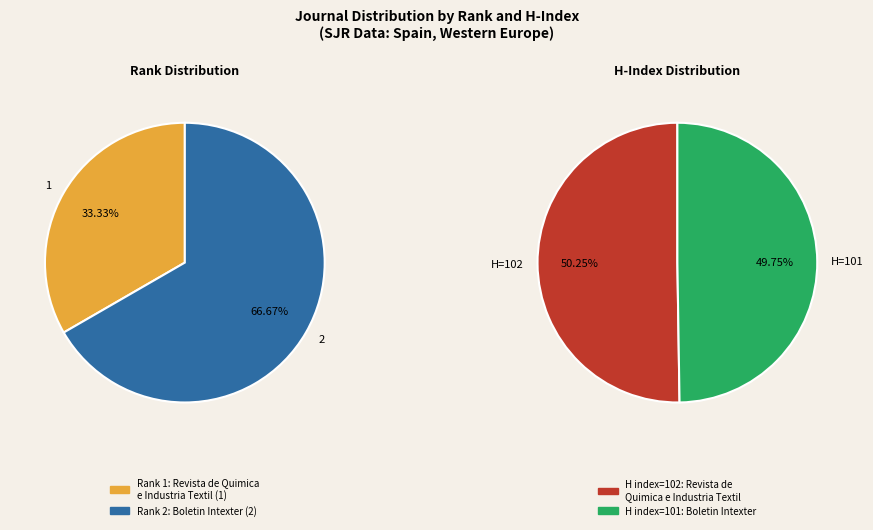

Rank the categories by value from lowest to highest.

Rank 1: Revista de Quimica e Industria Textil, Rank 2: Boletin Intexter